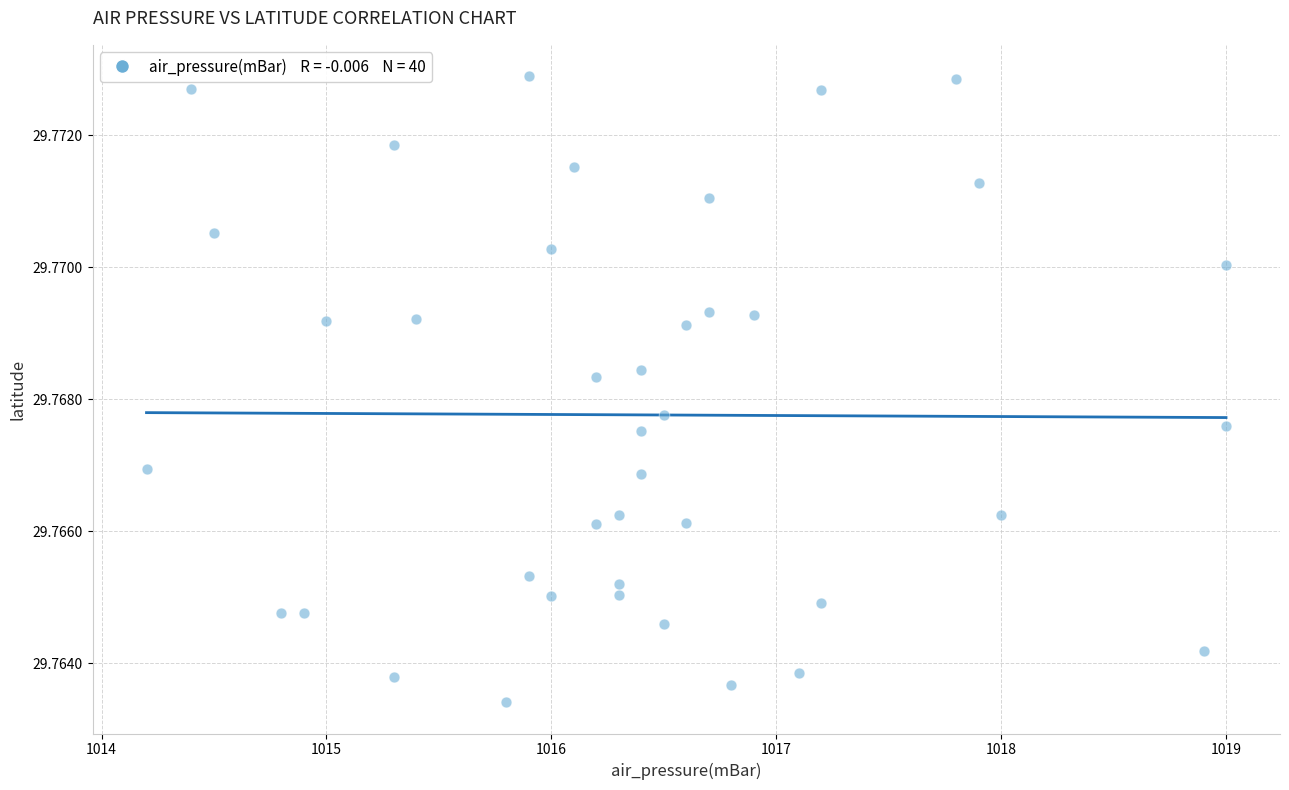

What is the range of X values (max minus min)?

4.8